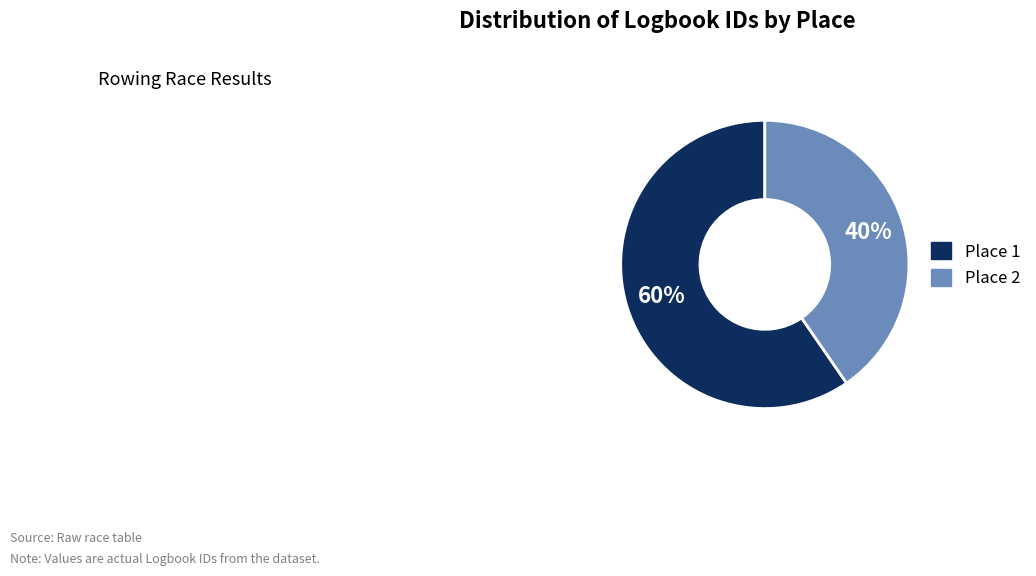

To the nearest percent, what is the average slice percentage?

50%